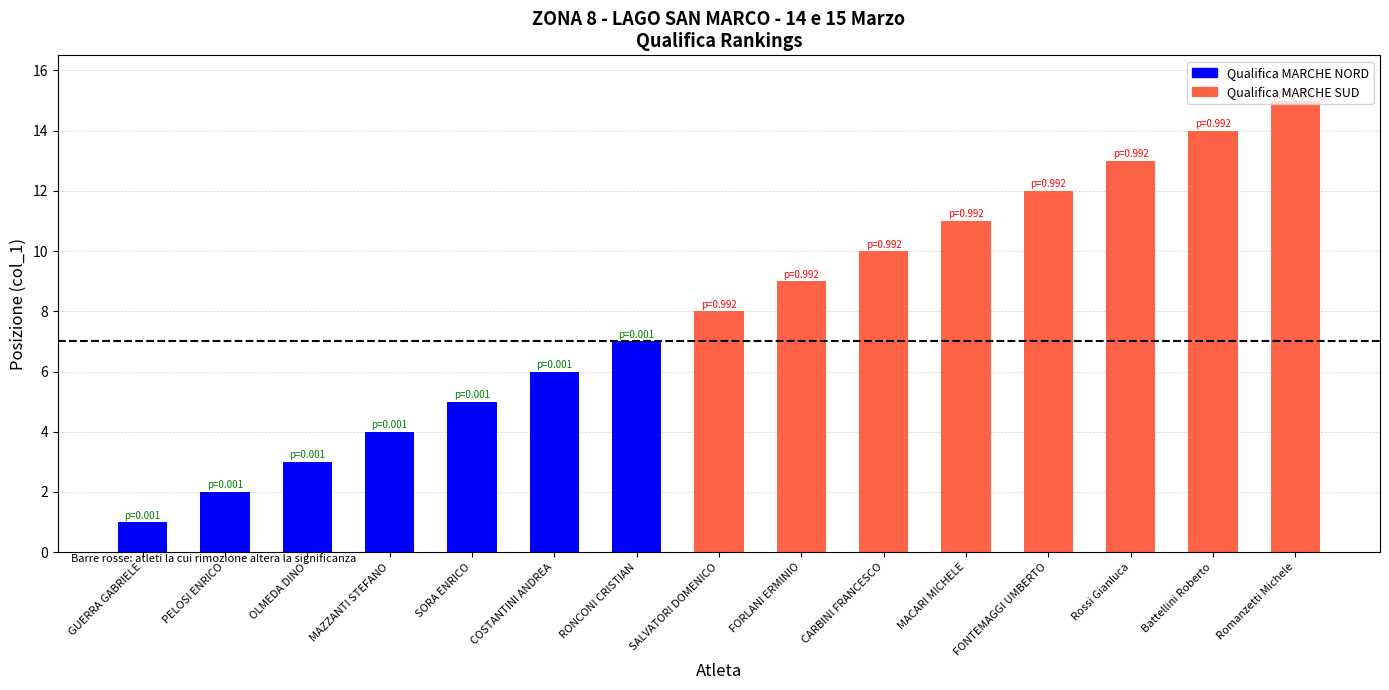

Does the chart contain stacked bars?

No